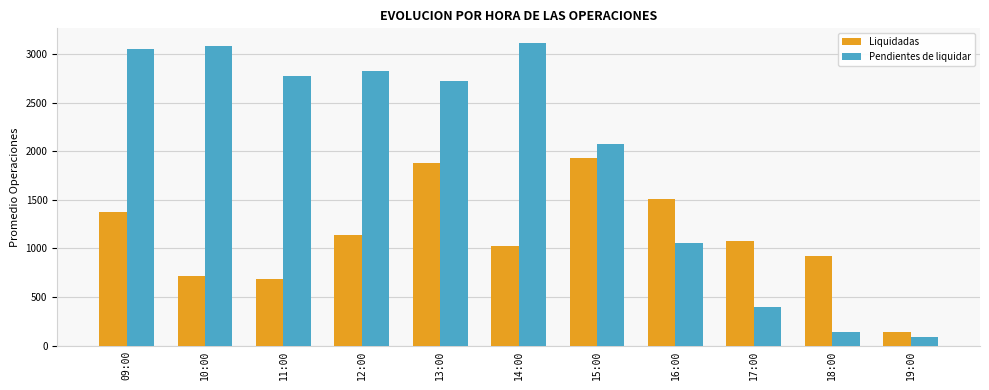

What is the approximate value of Liquidadas at 12:00?

1135.0